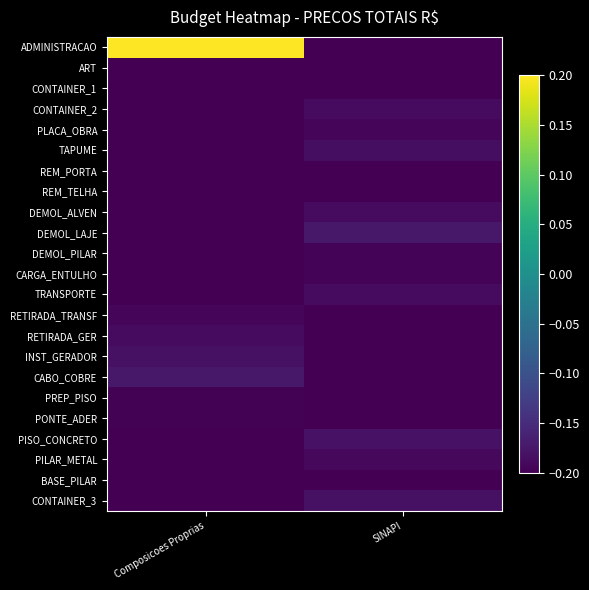

Reading left to right, transcribe all the data shown in this chart.

ADMINISTRACAO: Composicoes Proprias=0.2	SINAPI=-0.2
ART: Composicoes Proprias=-0.2	SINAPI=-0.2
CONTAINER_1: Composicoes Proprias=-0.2	SINAPI=-0.2
CONTAINER_2: Composicoes Proprias=-0.2	SINAPI=-0.2
PLACA_OBRA: Composicoes Proprias=-0.2	SINAPI=-0.2
TAPUME: Composicoes Proprias=-0.2	SINAPI=-0.2
REM_PORTA: Composicoes Proprias=-0.2	SINAPI=-0.2
REM_TELHA: Composicoes Proprias=-0.2	SINAPI=-0.2
DEMOL_ALVEN: Composicoes Proprias=-0.2	SINAPI=-0.2
DEMOL_LAJE: Composicoes Proprias=-0.2	SINAPI=-0.2
DEMOL_PILAR: Composicoes Proprias=-0.2	SINAPI=-0.2
CARGA_ENTULHO: Composicoes Proprias=-0.2	SINAPI=-0.2
TRANSPORTE: Composicoes Proprias=-0.2	SINAPI=-0.2
RETIRADA_TRANSF: Composicoes Proprias=-0.2	SINAPI=-0.2
RETIRADA_GER: Composicoes Proprias=-0.2	SINAPI=-0.2
INST_GERADOR: Composicoes Proprias=-0.2	SINAPI=-0.2
CABO_COBRE: Composicoes Proprias=-0.2	SINAPI=-0.2
PREP_PISO: Composicoes Proprias=-0.2	SINAPI=-0.2
PONTE_ADER: Composicoes Proprias=-0.2	SINAPI=-0.2
PISO_CONCRETO: Composicoes Proprias=-0.2	SINAPI=-0.2
PILAR_METAL: Composicoes Proprias=-0.2	SINAPI=-0.2
BASE_PILAR: Composicoes Proprias=-0.2	SINAPI=-0.2
CONTAINER_3: Composicoes Proprias=-0.2	SINAPI=-0.2